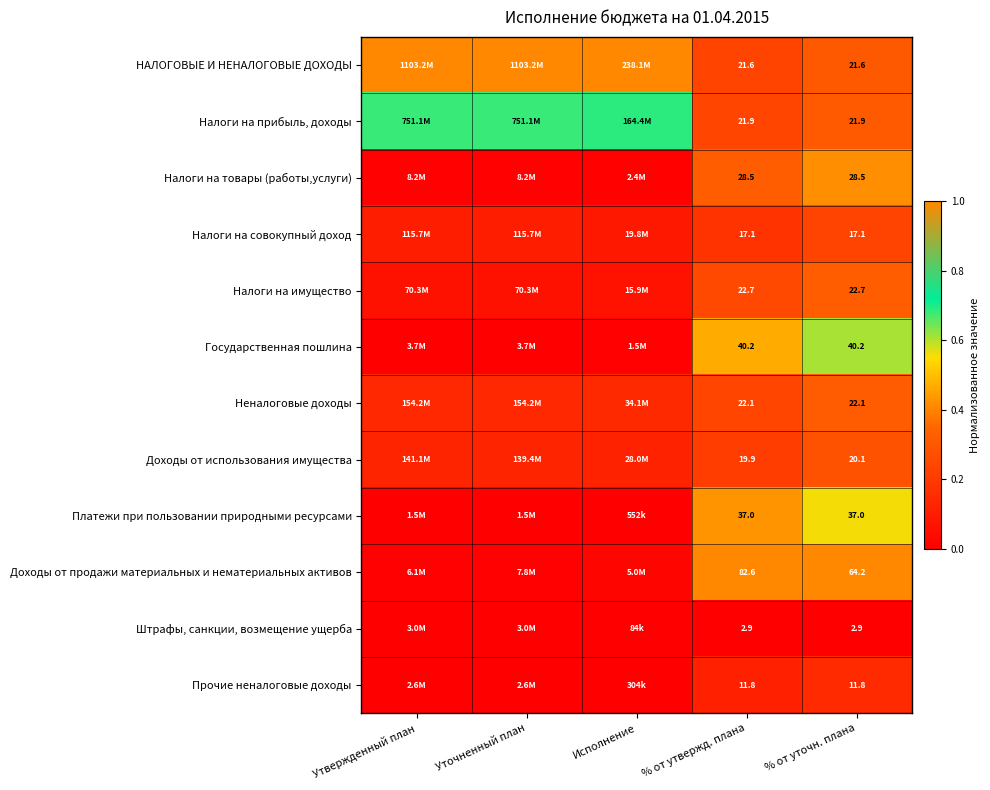

Is the value of Налоги на товары (работы,услуги) at Исполнение greater than the value of Прочие неналоговые доходы at Уточненный план?

Yes